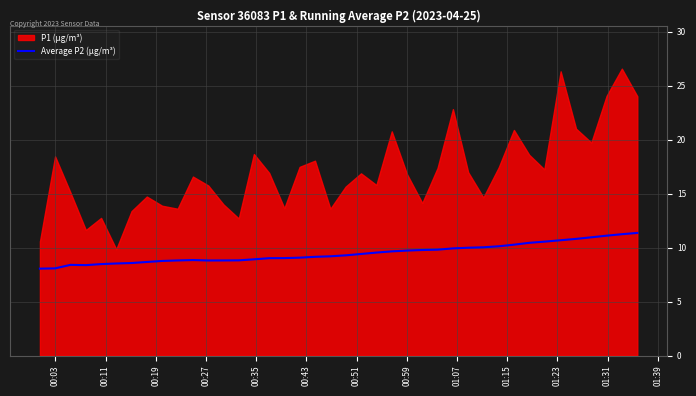

What is the minimum value for Average P2 (µg/m³)?

8.1